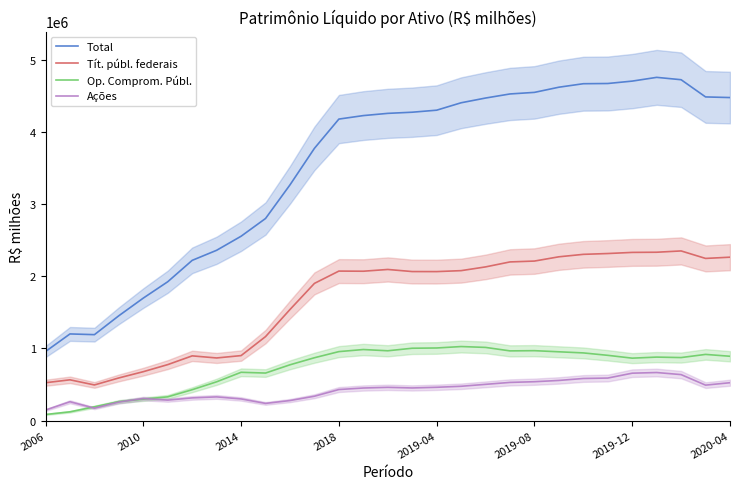

How many lines are shown in the chart?

4